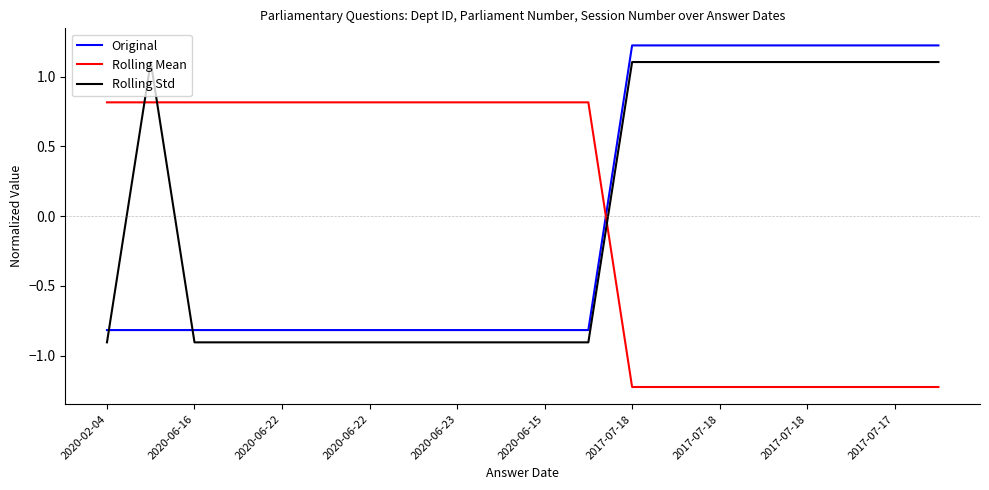

Which series ends up on top after the final intersection of Original and Rolling Std?

Original